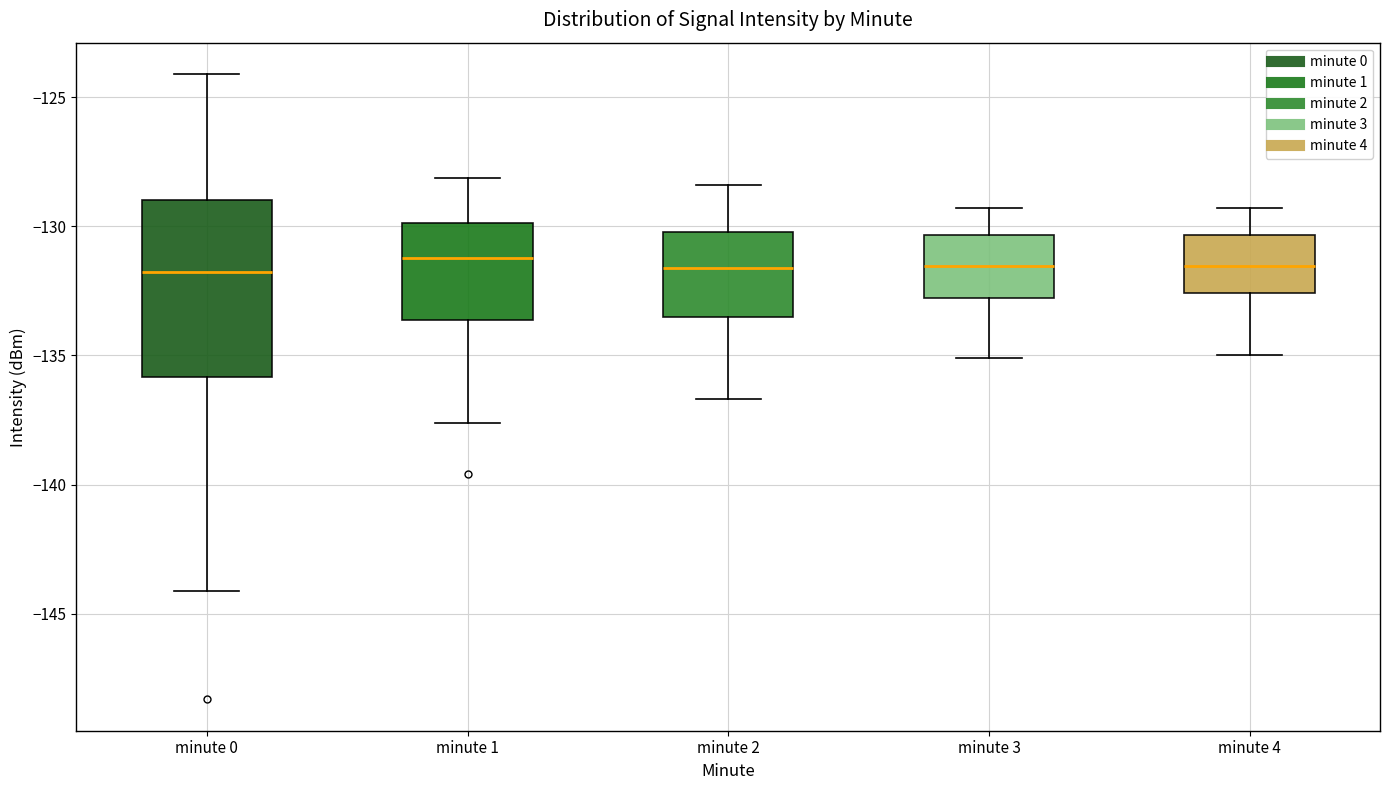

Reading left to right, read every box against the y-axis: the position of its median line, the range the box covers, and the ends of its whiskers. The values are not printed on the chart, so give them approximately, as read against the axis.

minute 0: median -132.0, box -136.0 to -129.0, whiskers -144.0 to -124.0
minute 1: median -131.0, box -133.5 to -130.0, whiskers -137.5 to -128.0
minute 2: median -131.5, box -133.5 to -130.0, whiskers -136.5 to -128.5
minute 3: median -131.5, box -133.0 to -130.5, whiskers -135.0 to -129.5
minute 4: median -131.5, box -132.5 to -130.5, whiskers -135.0 to -129.5